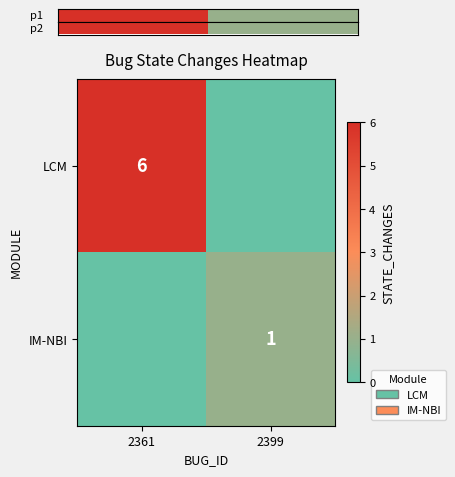

True or false: LCM has a value of 6 at 2361.

True